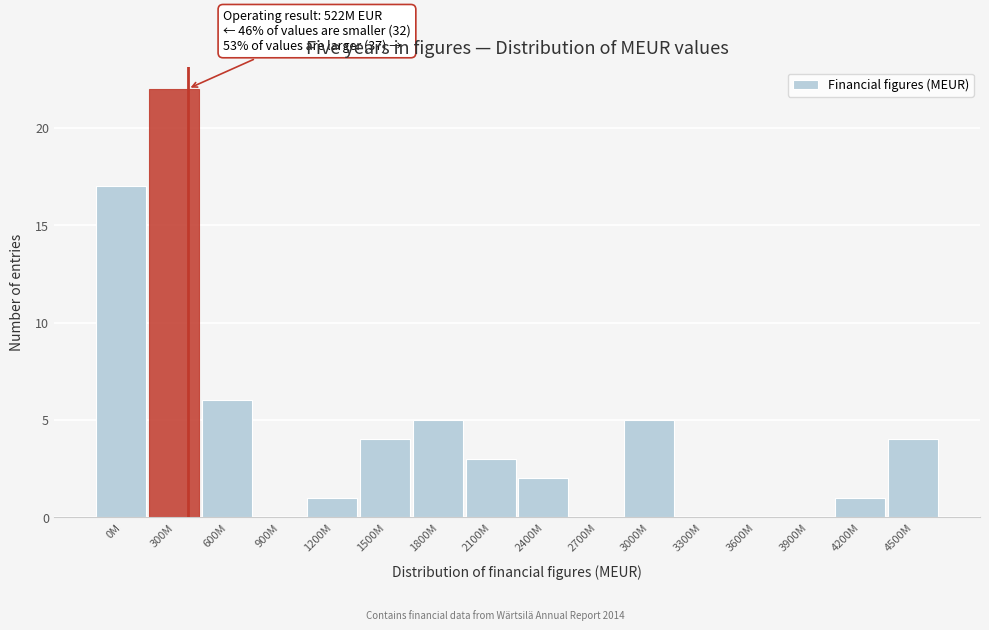

Reading right to left, list all the values displayed in this chart.

4500M=4	4200M=1	3900M=0	3600M=0	3300M=0	3000M=5	2700M=0	2400M=2	2100M=3	1800M=5	1500M=4	1200M=1	900M=0	600M=6	300M=22	0M=17